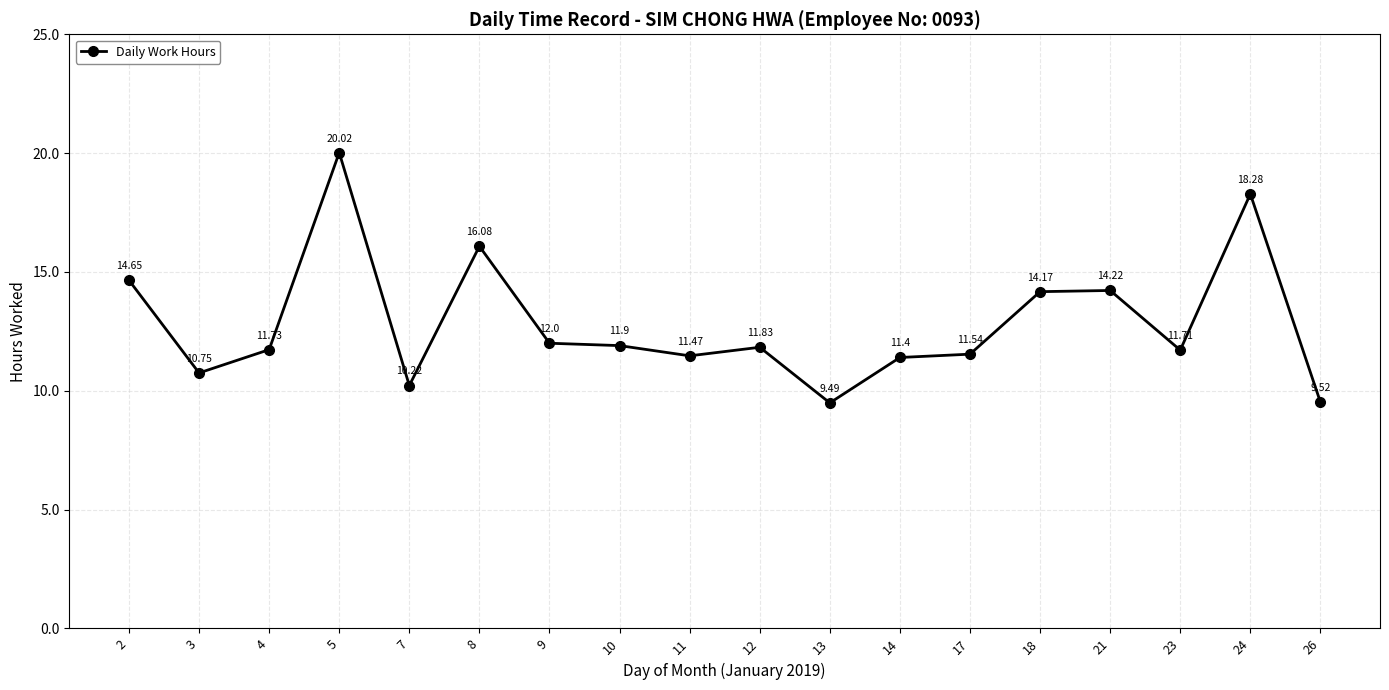

What is the average value?

12.8